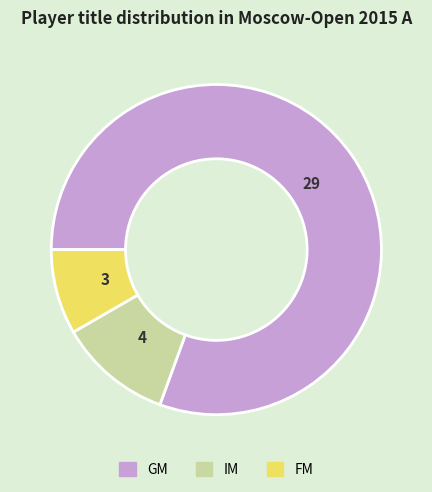

The FM slice represents 8% of the pie. True or false?

True